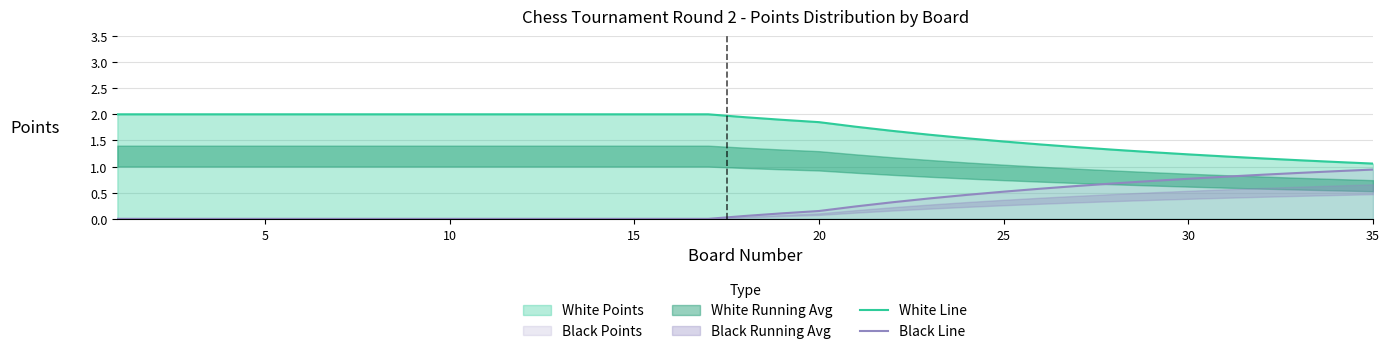

True or false: Black Line and White Line intersect in this chart.

False